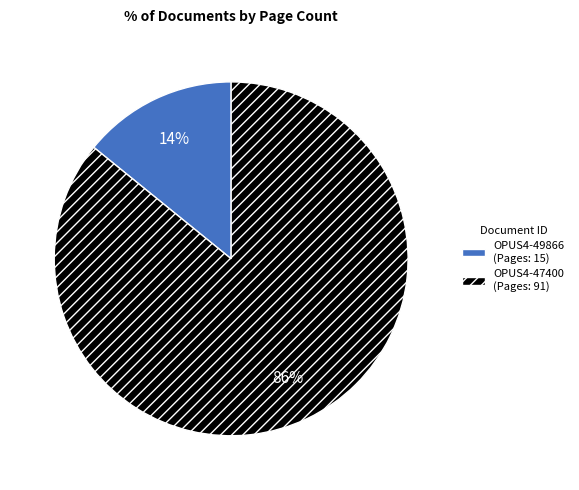

Combined, do OPUS4-47400 and OPUS4-49866 account for over 50%?

Yes